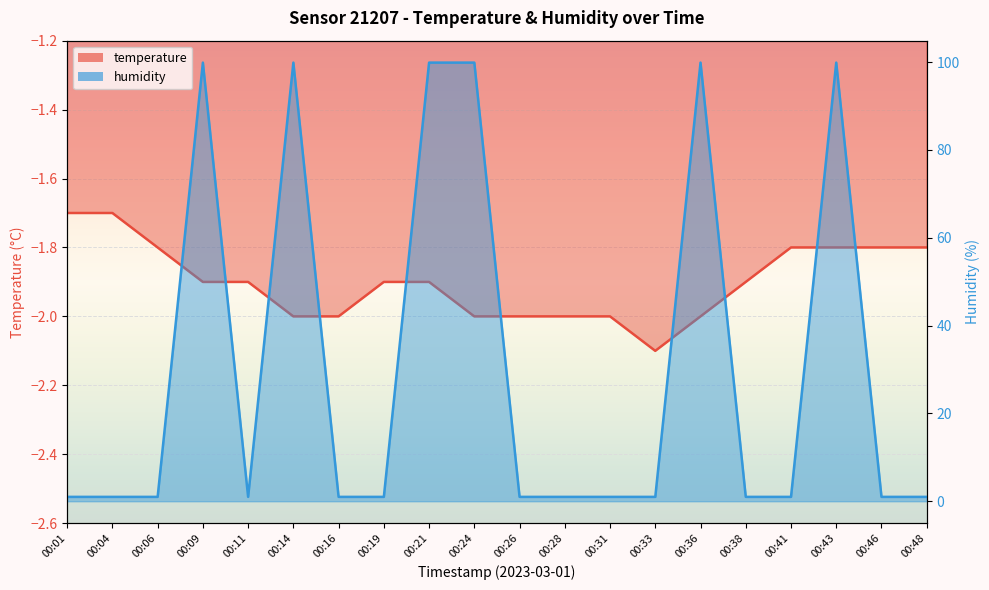

True or false: temperature and humidity intersect in this chart.

False